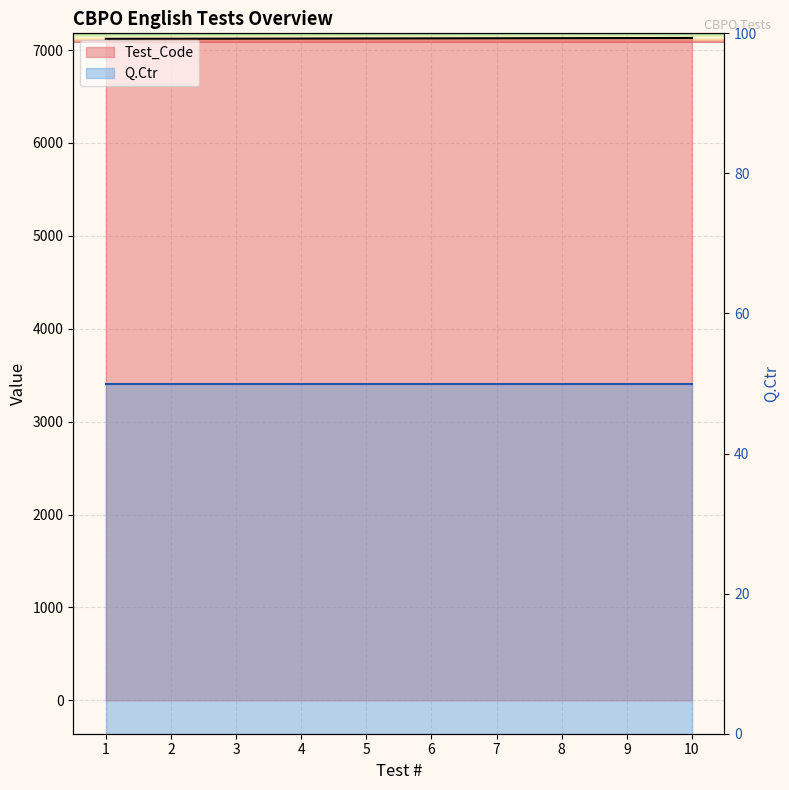

How many values are between 7123 and 7128?

6